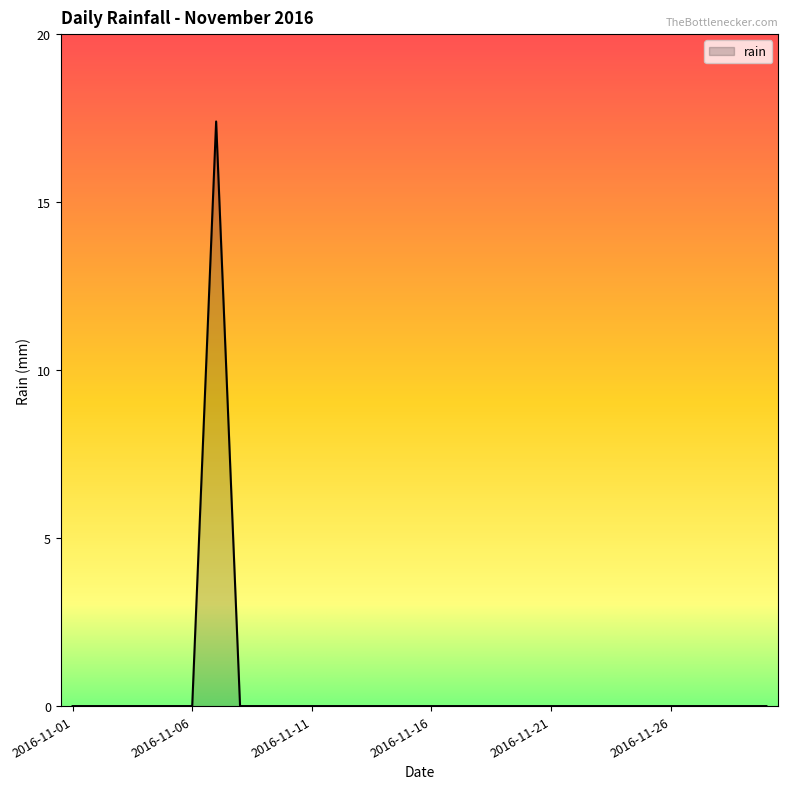

What is the maximum value shown in the chart?

17.4